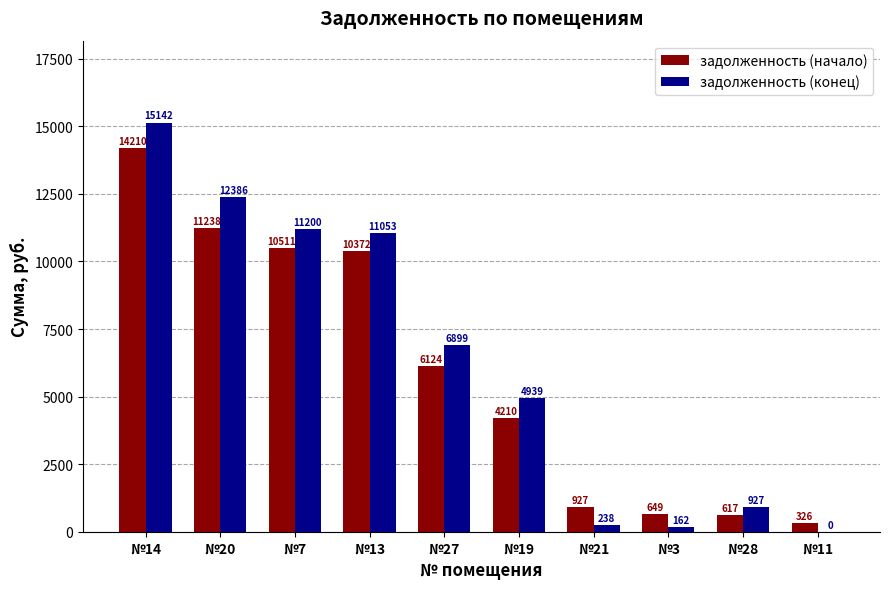

Which series changed the most between №13 and №11?

задолженность (конец)